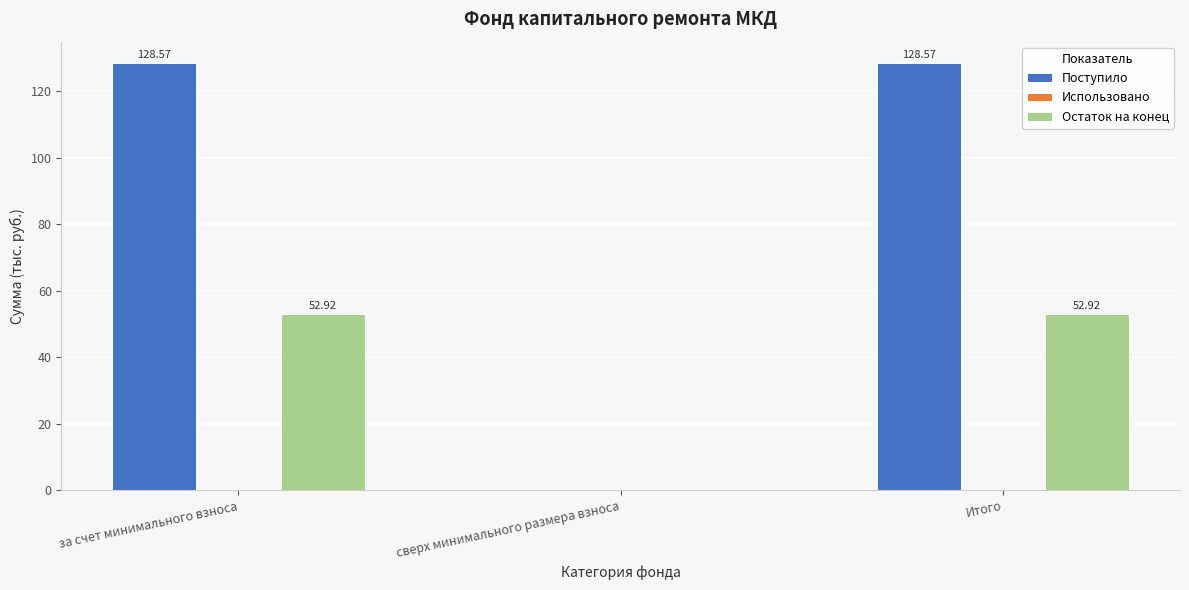

Which series changed the most between за счет минимального взноса and сверх минимального размера взноса?

Поступило